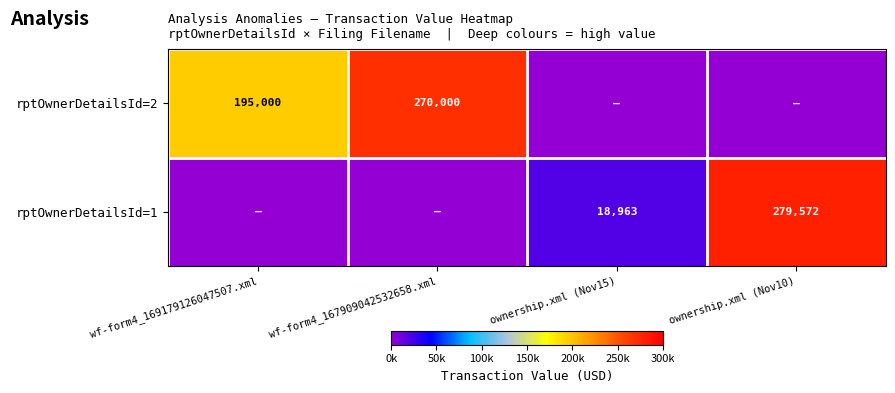

Is the value of rptOwnerDetailsId=2 at wf-form4_167909042532658.xml greater than the value of rptOwnerDetailsId=1 at ownership.xml (Nov10)?

No